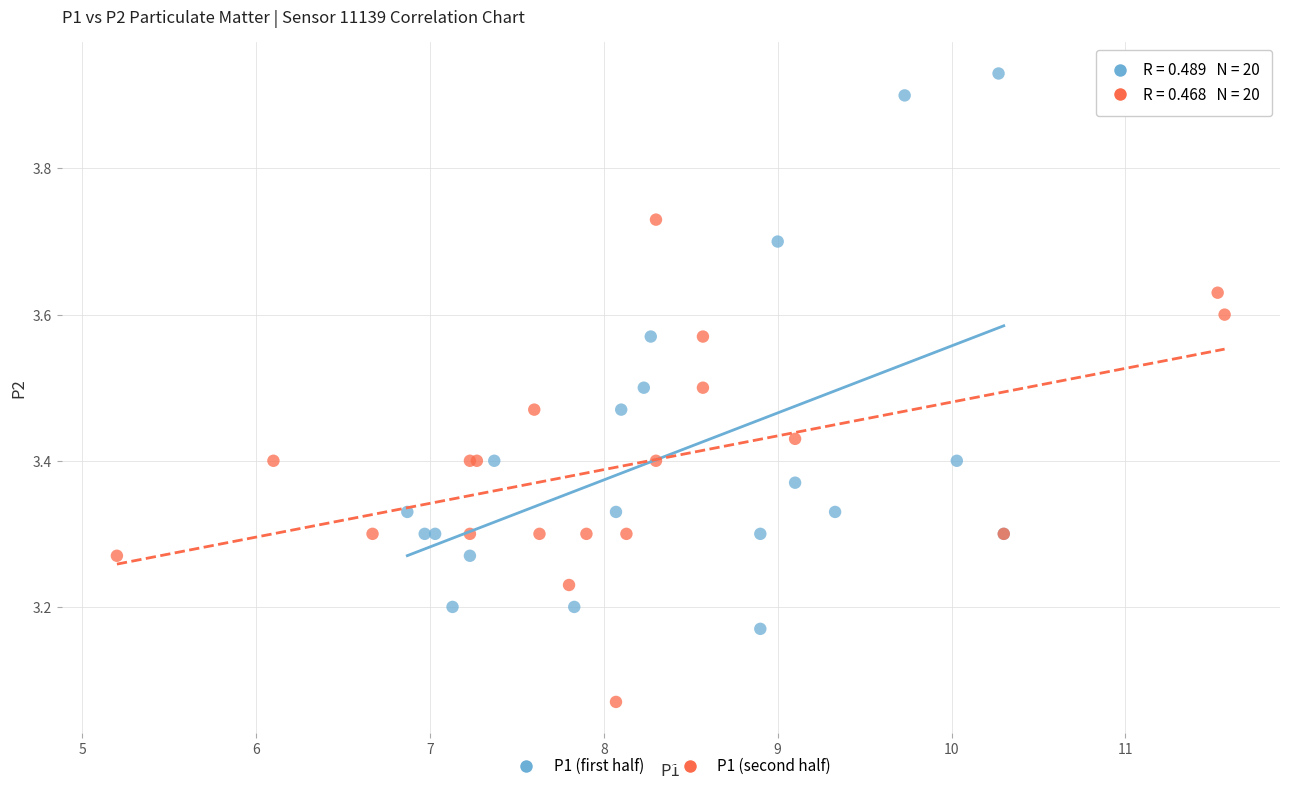

What are all the series names shown in the legend?

P1 (first half), P1 (second half)